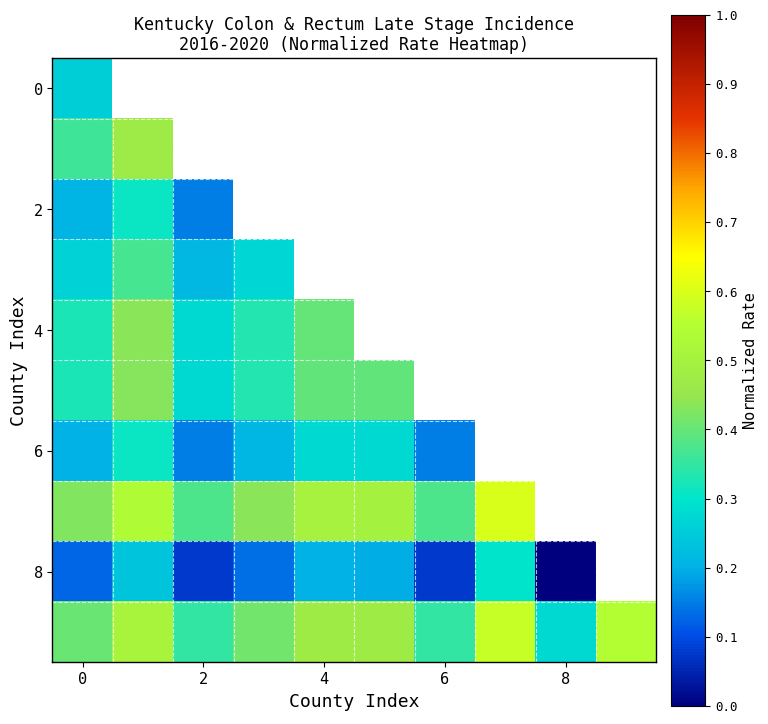

Which series has the largest range (max minus min)?

8